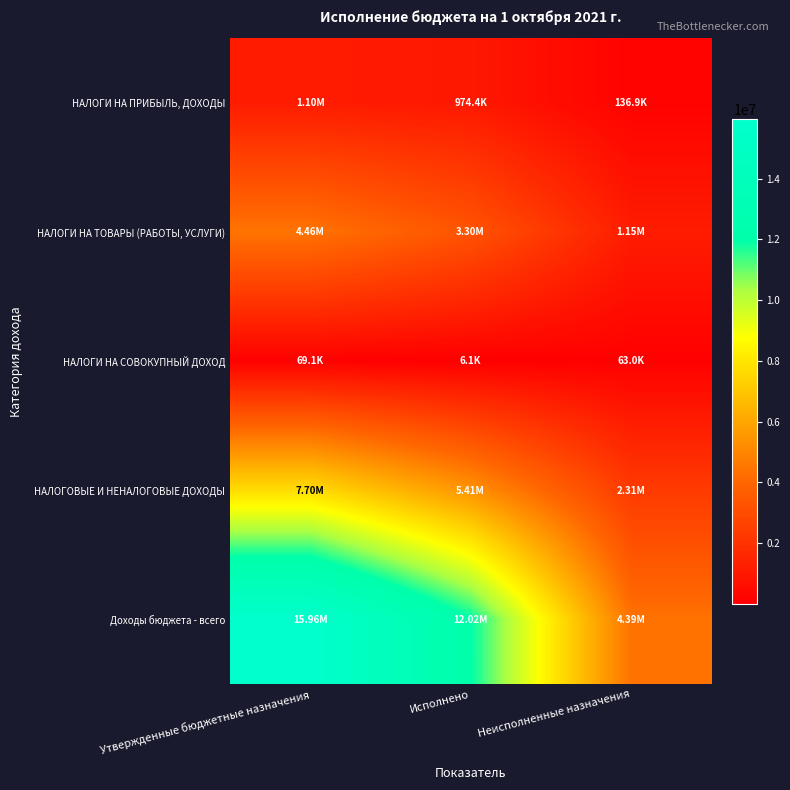

How many series are shown in this chart?

5